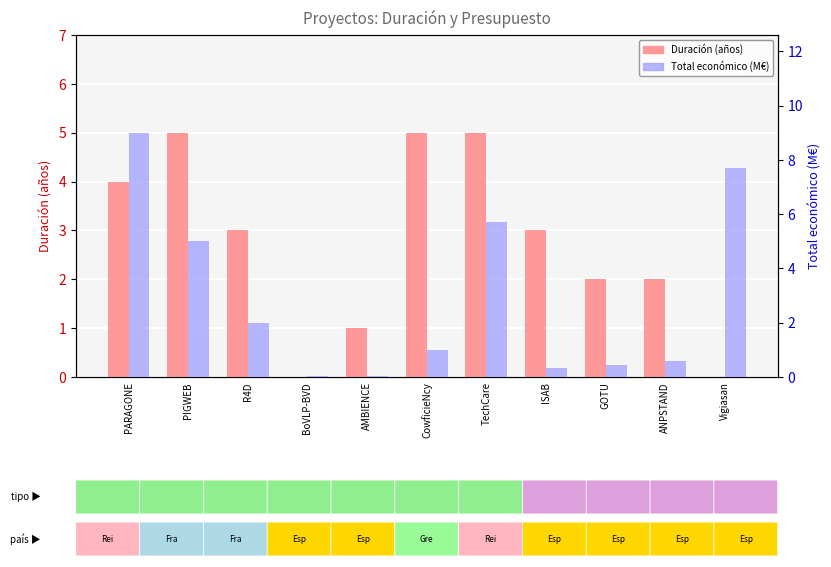

How many series are shown in this chart?

2